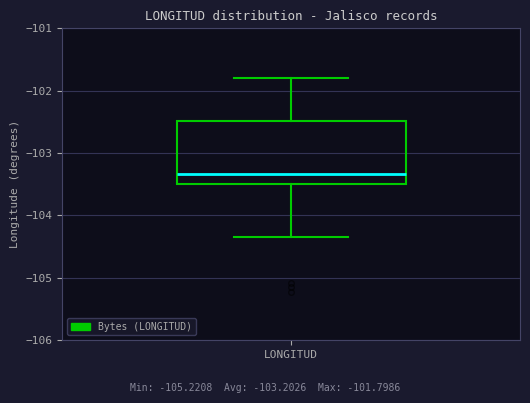

Where does the median line of the box for LONGITUD sit on the y-axis? The values are not printed on the chart, so give them approximately, as read against the axis.

-103.3